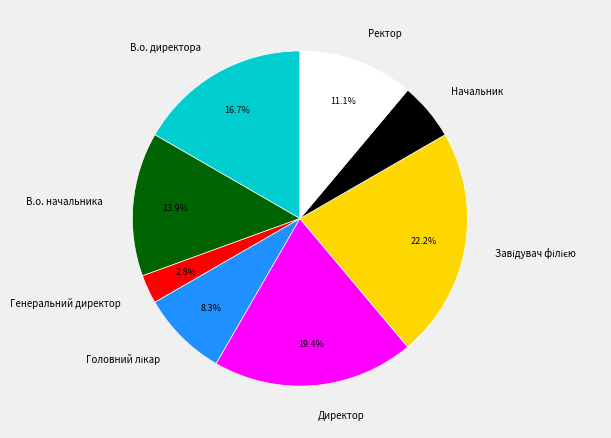

Which has a higher value, В.о. директора or Генеральний директор?

В.о. директора